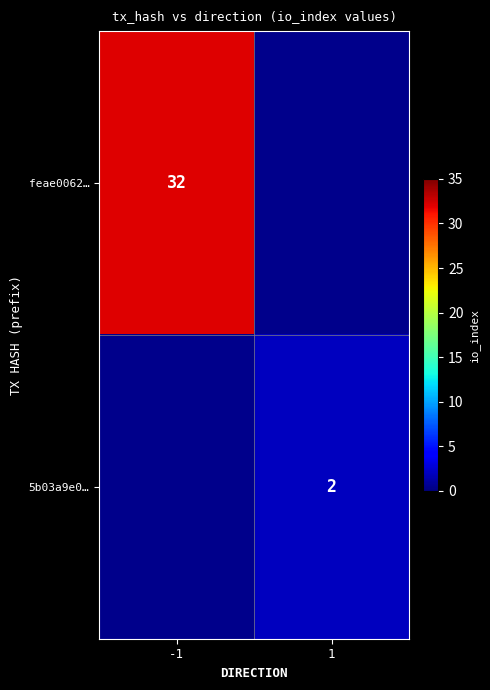

Is the value of 5b03a9e0… at 1 greater than the value of feae0062… at -1?

No